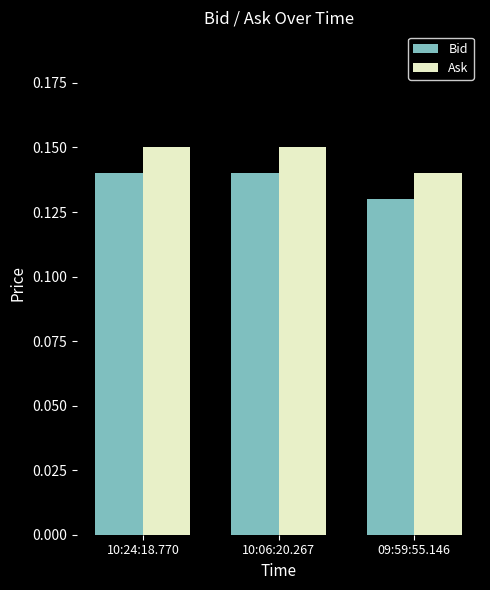

At which label is Bid closest to 0?

09:59:55.146